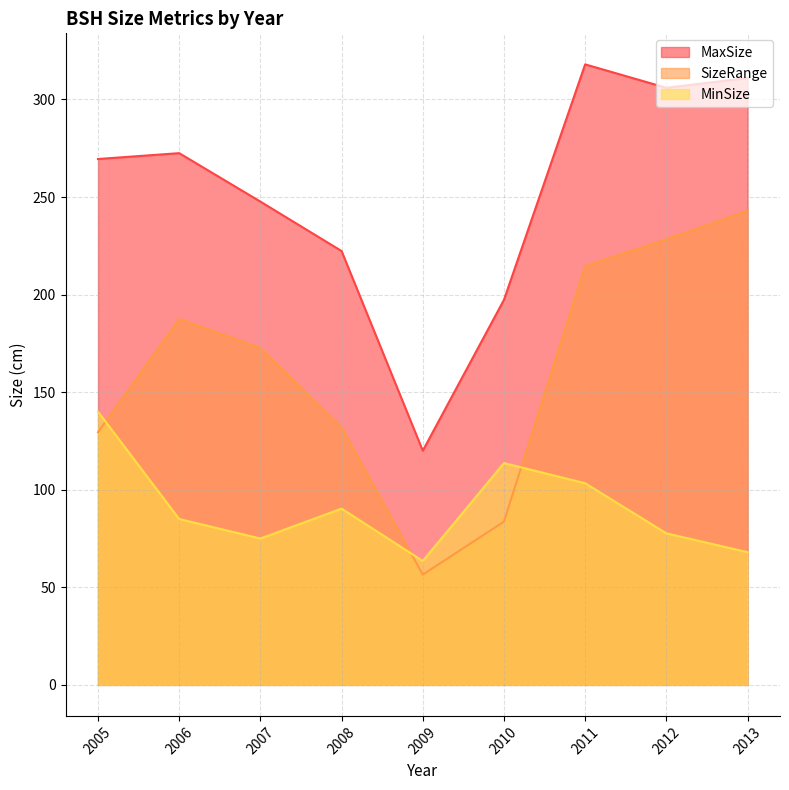

Which category has the highest value in the MinSize series?

2005